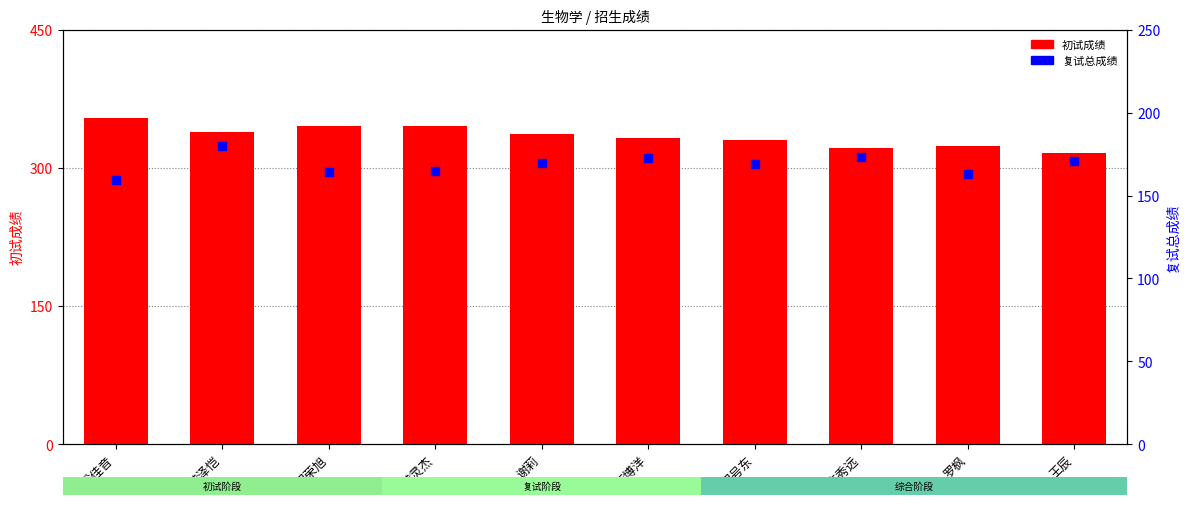

At how many categories does at least one series exceed 292?

10